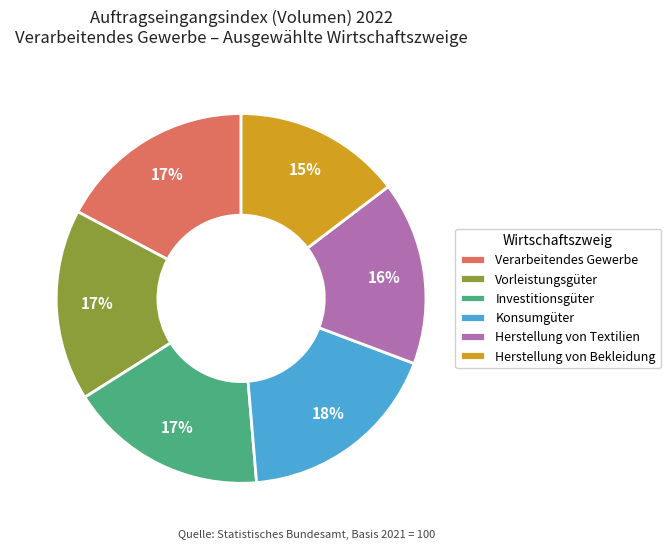

The Vorleistungsgüter slice represents 17% of the pie. True or false?

True